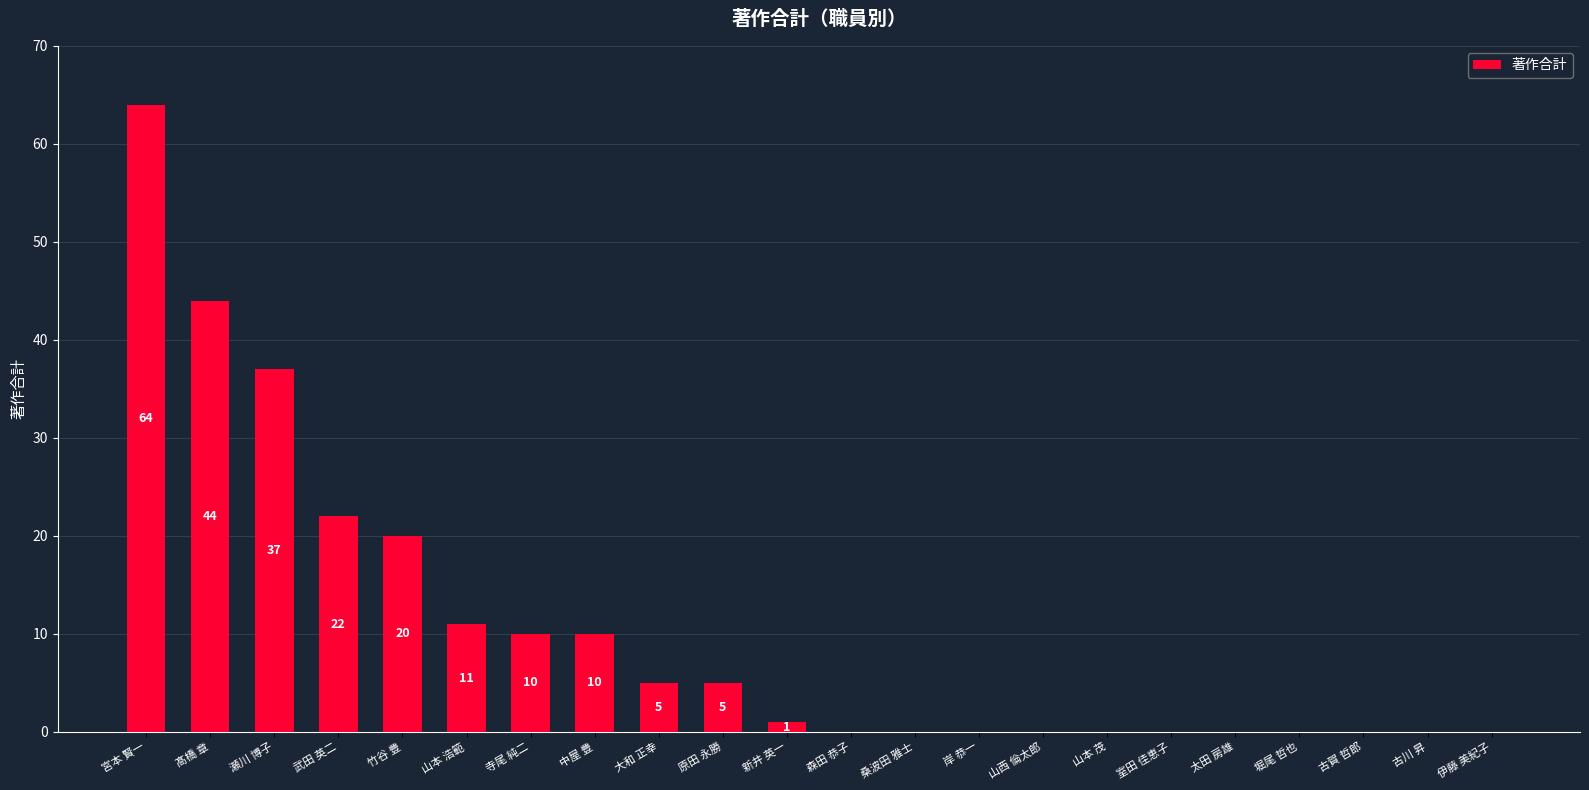

Is it true that the value at 森田 恭子 is 0?

True